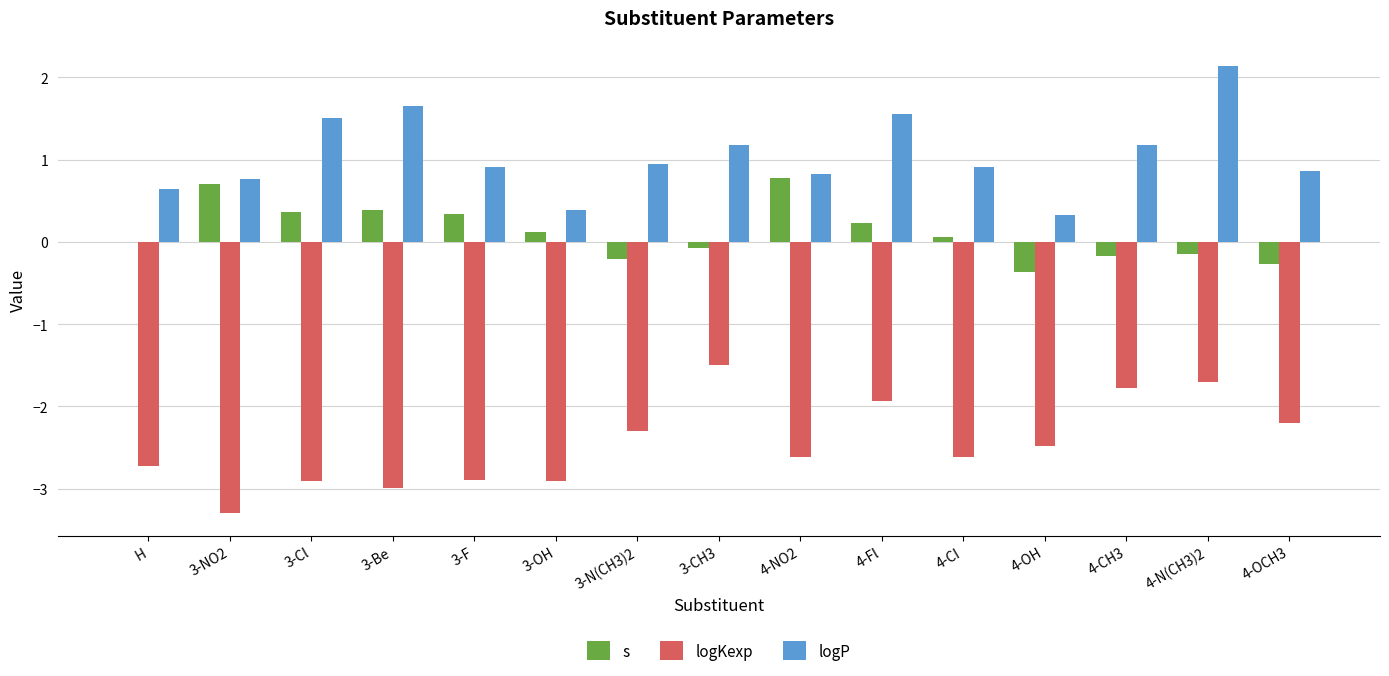

Which series has the largest total across all categories?

logP